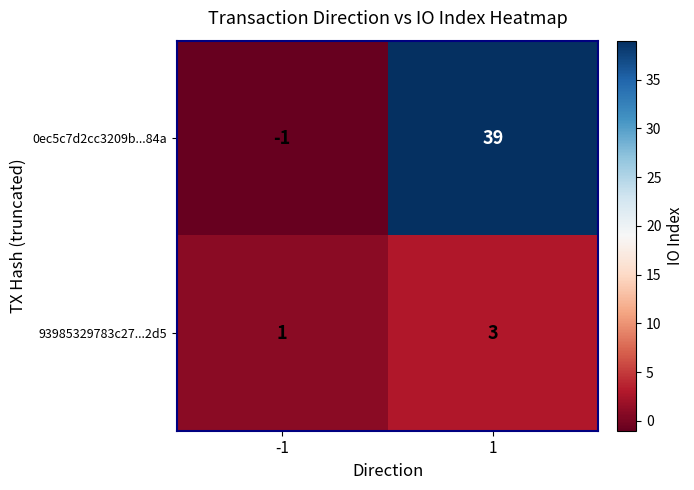

Which series has the largest total across all categories?

0ec5c7d2cc3209b...84a